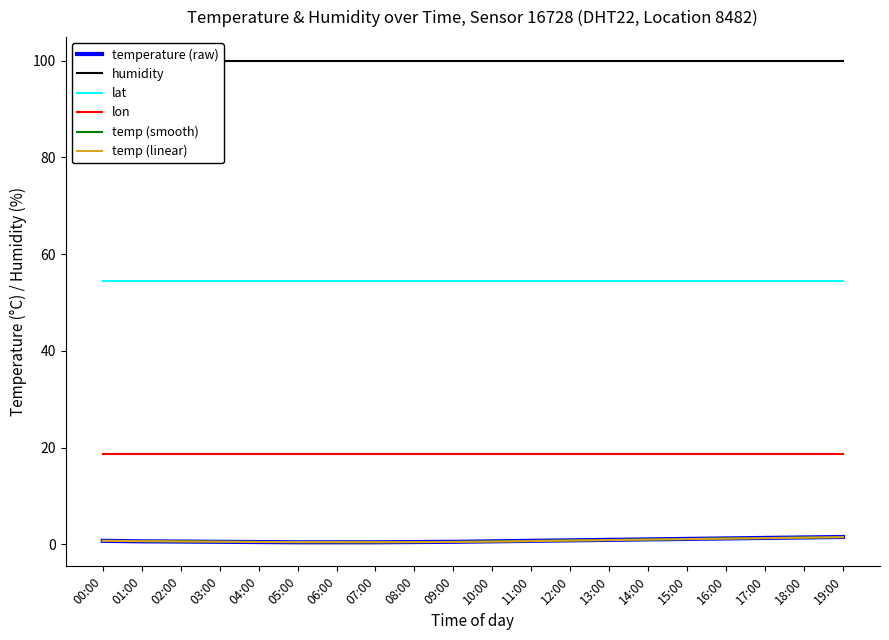

Count the number of categories in the chart.

20